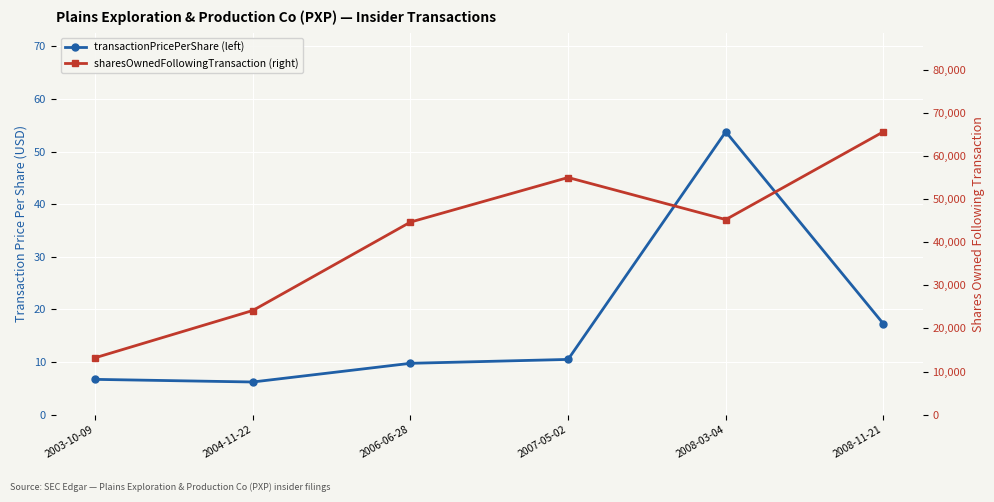

What is the sum of all sharesOwnedFollowingTransaction (right) values?

247724.0